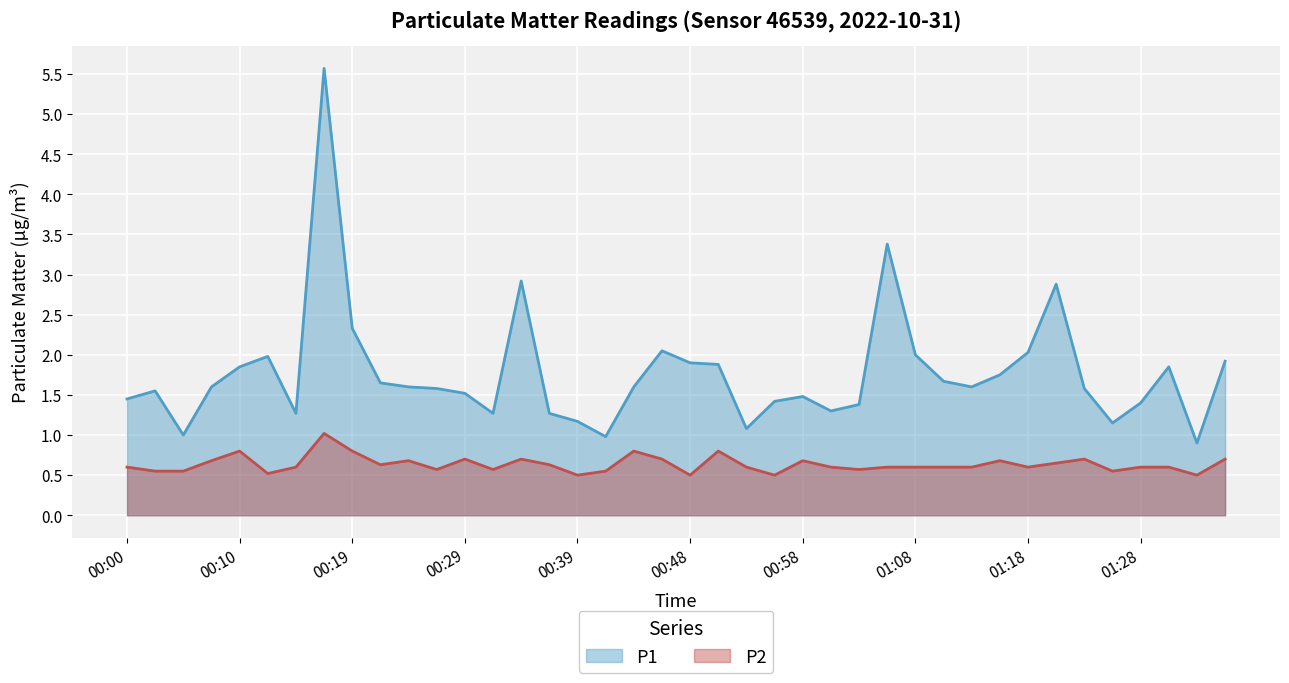

Does the chart display data point markers on the line(s)?

No